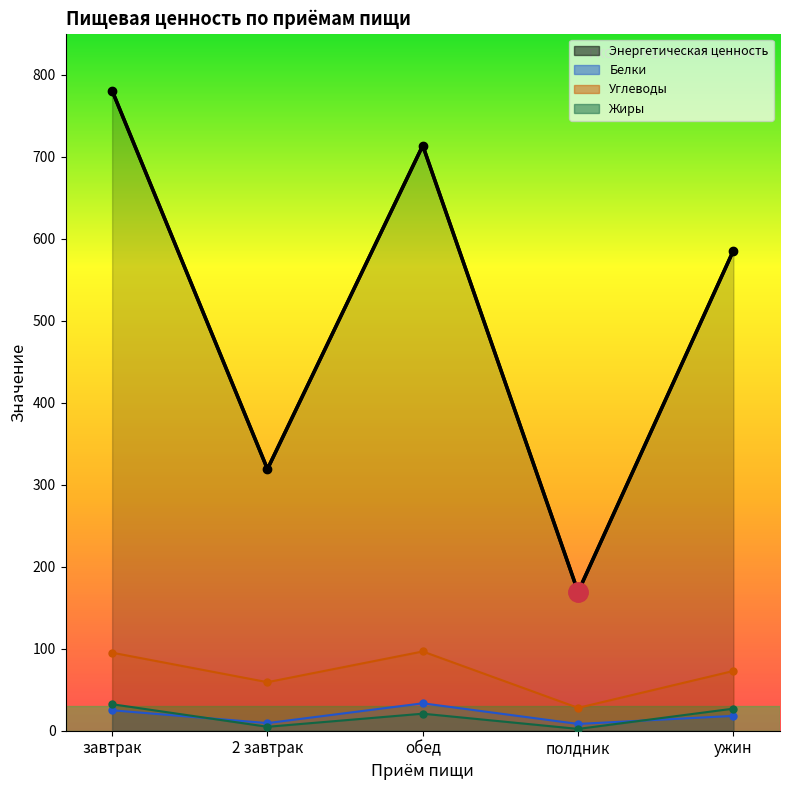

Reading right to left, transcribe all the data shown in this chart.

Энергетическая ценность: ужин=585.5	полдник=169.2	обед=713.5	2 завтрак=319.0	завтрак=780.5
Белки: ужин=18.1	полдник=8.3	обед=33.4	2 завтрак=9.3	завтрак=24.9
Углеводы: ужин=72.9	полдник=27.9	обед=96.7	2 завтрак=59.2	завтрак=95.2
Жиры: ужин=26.9	полдник=2.2	обед=20.8	2 завтрак=4.8	завтрак=32.3